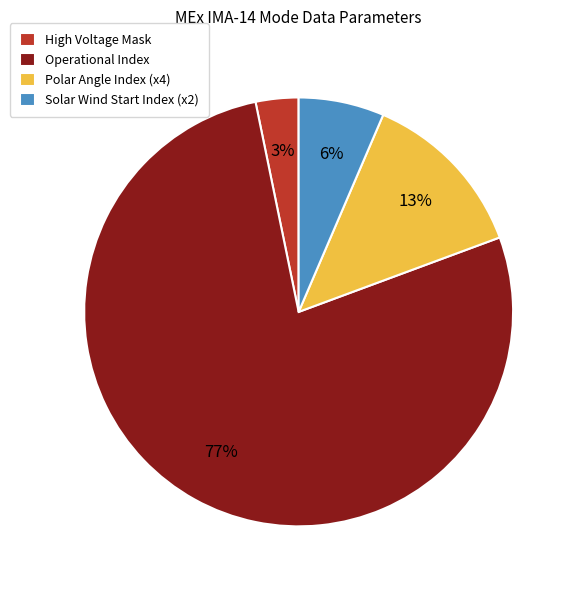

Is there a majority slice in this chart?

Yes